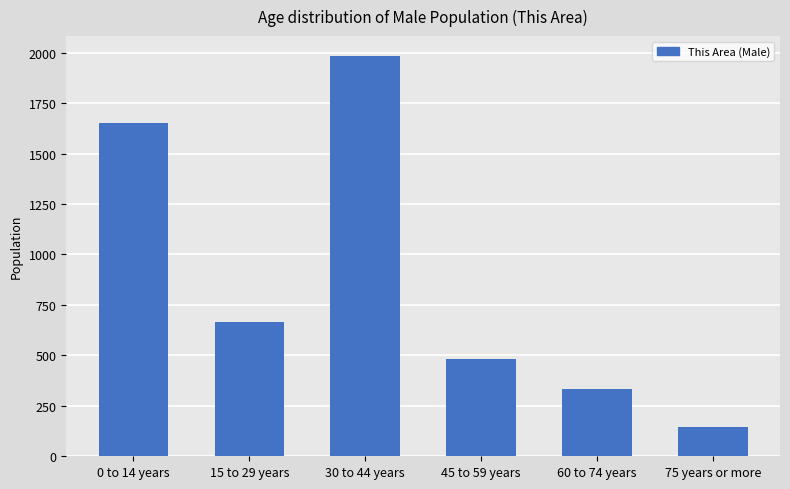

What is the label of the 1st bar from the left?

0 to 14 years